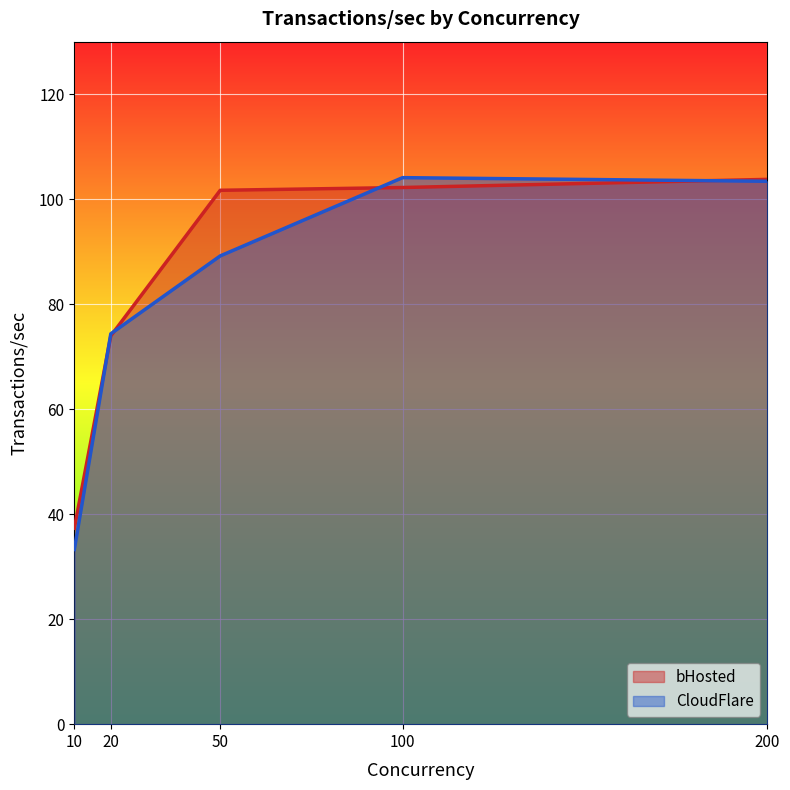

In CloudFlare, how many points are higher than both neighbors (excluding endpoints)?

1